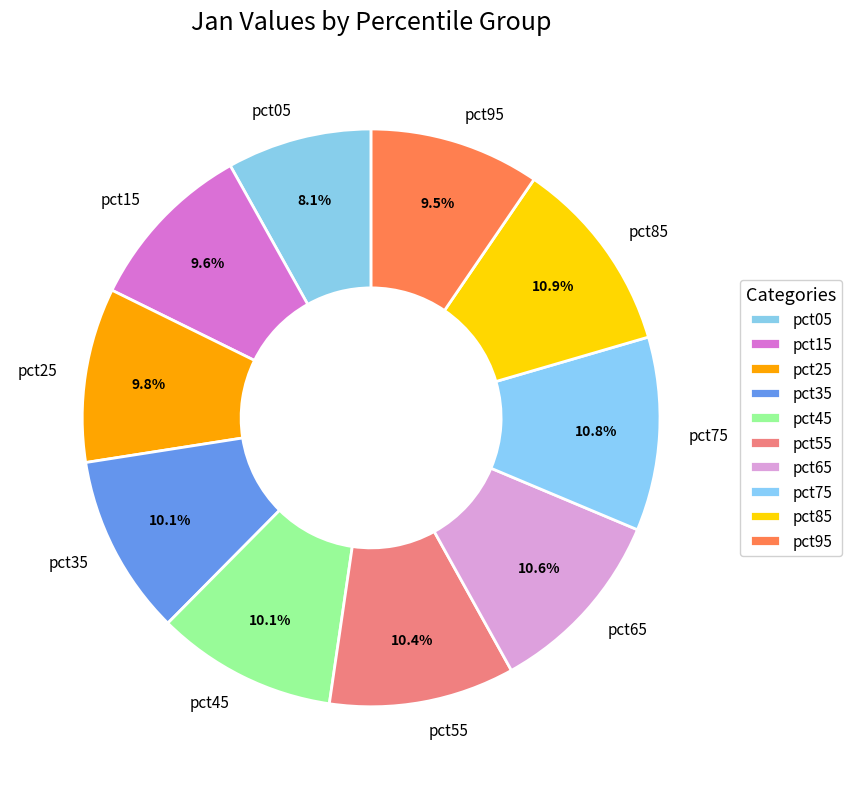

To the nearest percent, what is the difference between the largest and smallest slice percentages?

3%